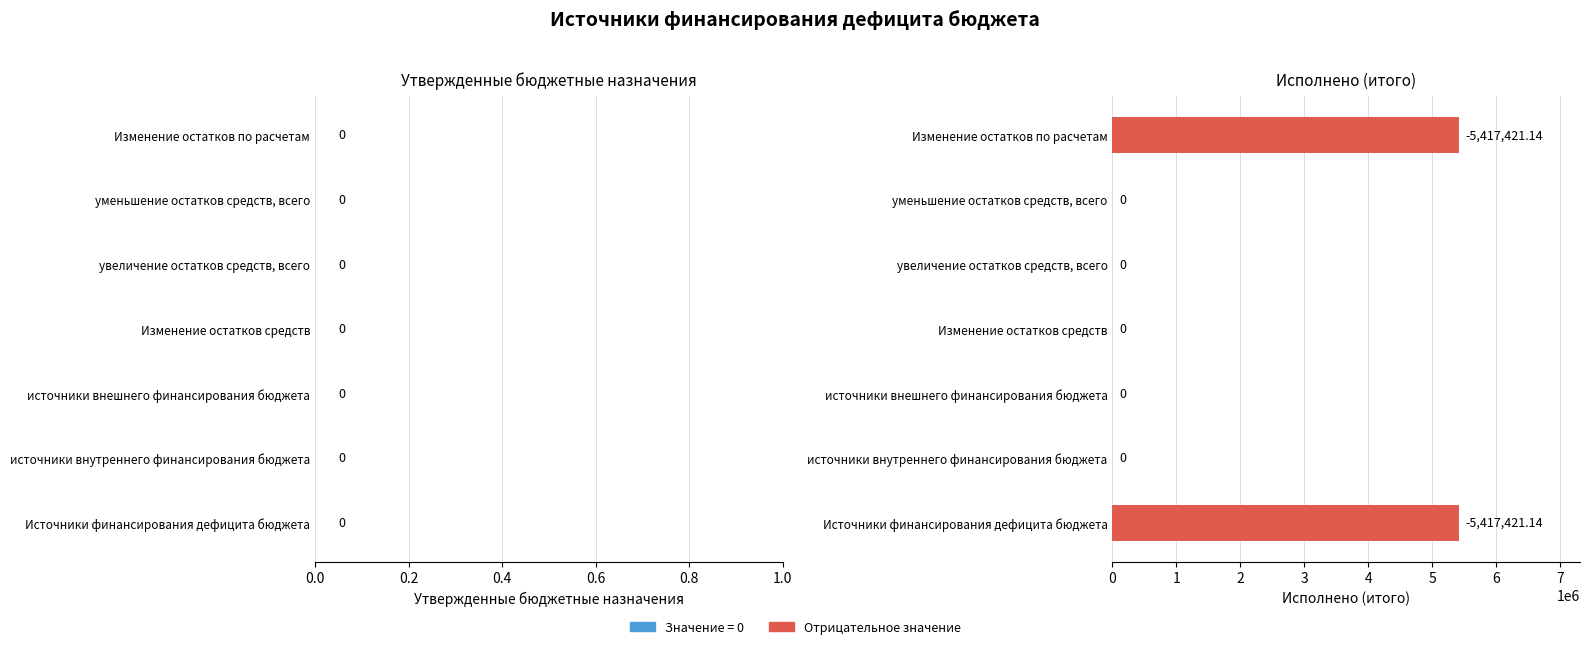

Between Источники финансирования дефицита бюджета and Изменение остатков средств, which is larger?

Источники финансирования дефицита бюджета